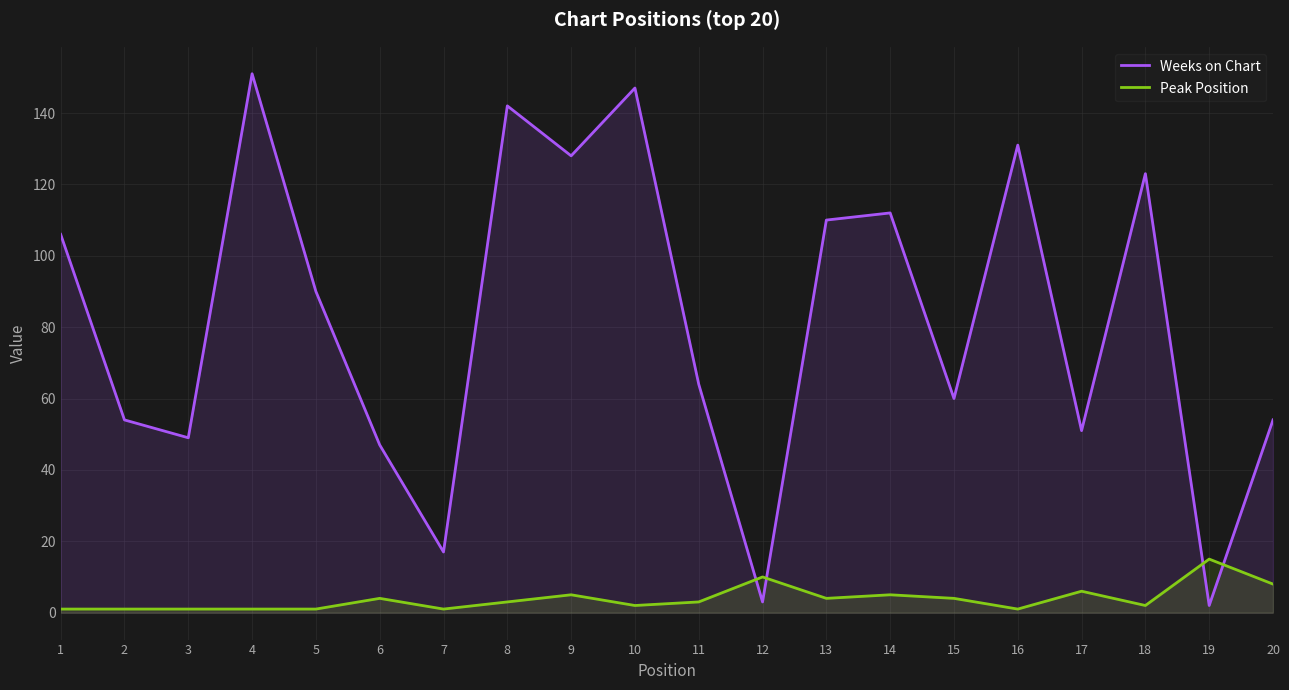

Which series ends up on top after the final intersection of Weeks on Chart and Peak Position?

Weeks on Chart